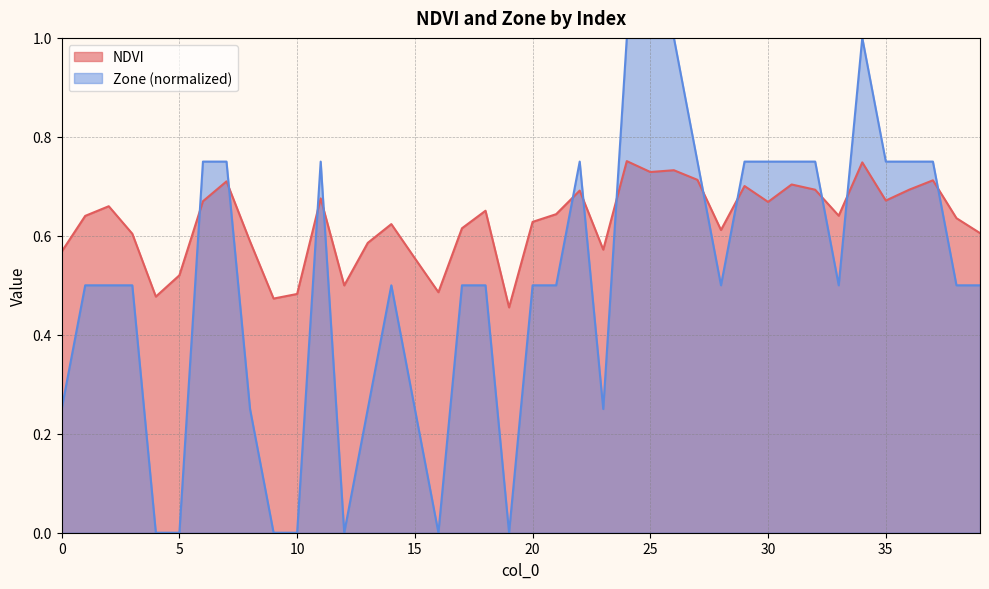

After their last crossing, which series has the higher values: NDVI or Zone?

NDVI